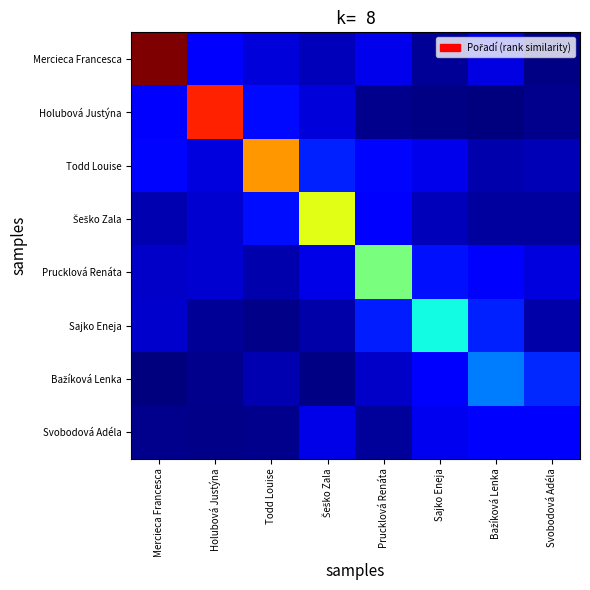

Which has a higher value, Šeško Zala or Mercieca Francesca?

Mercieca Francesca